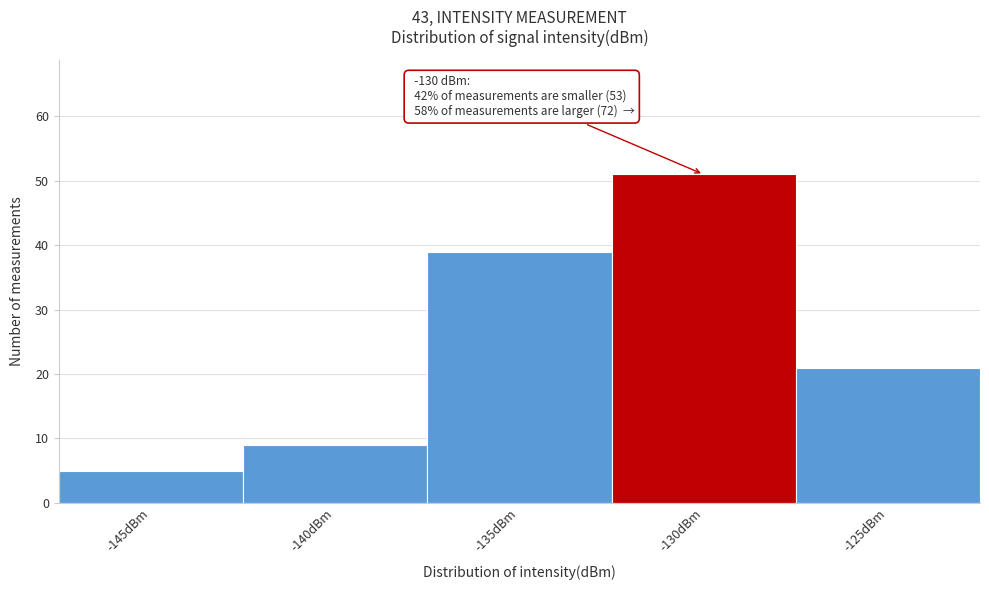

Reading right to left, transcribe all the data shown in this chart.

-125dBm=21	-130dBm=51	-135dBm=39	-140dBm=9	-145dBm=5